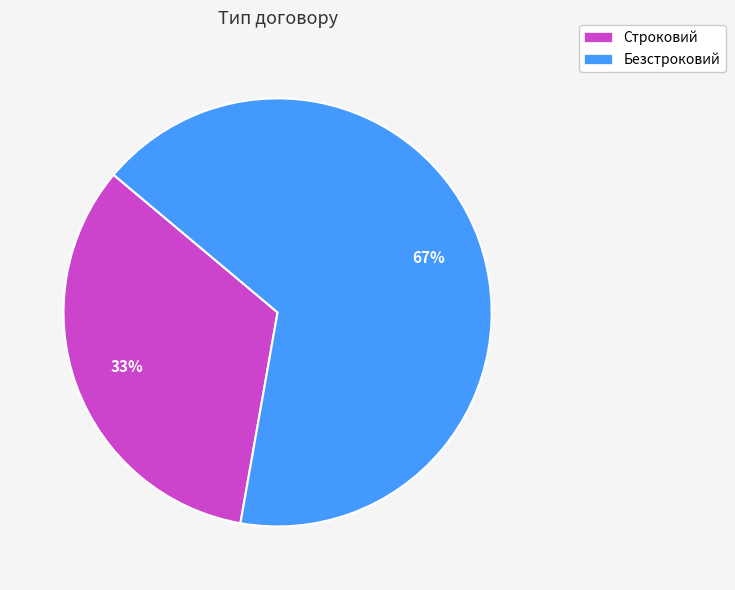

What is the ratio of the value at Безстроковий to the value at Строковий?

2.0